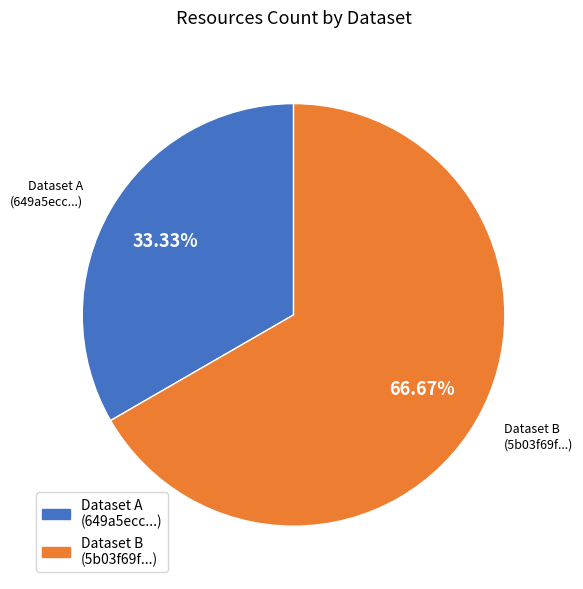

Is there a majority slice in this chart?

Yes